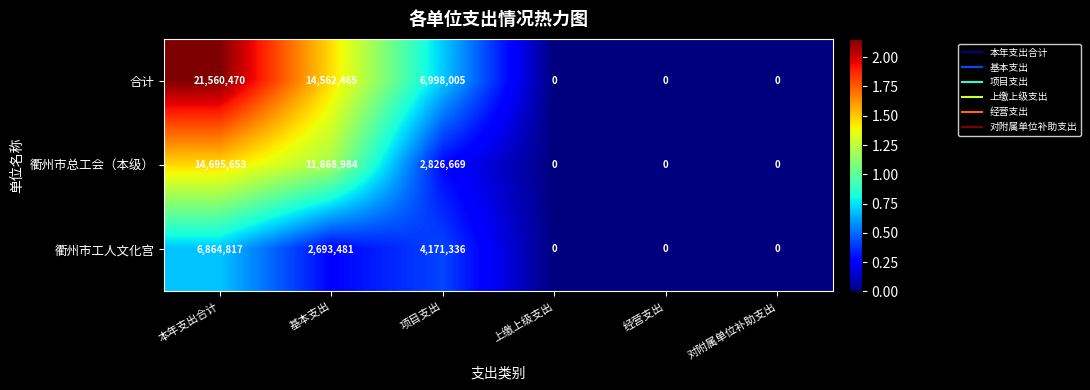

True or false: 衢州市工人文化宫 has a value of -4062185 at 对附属单位补助支出.

False